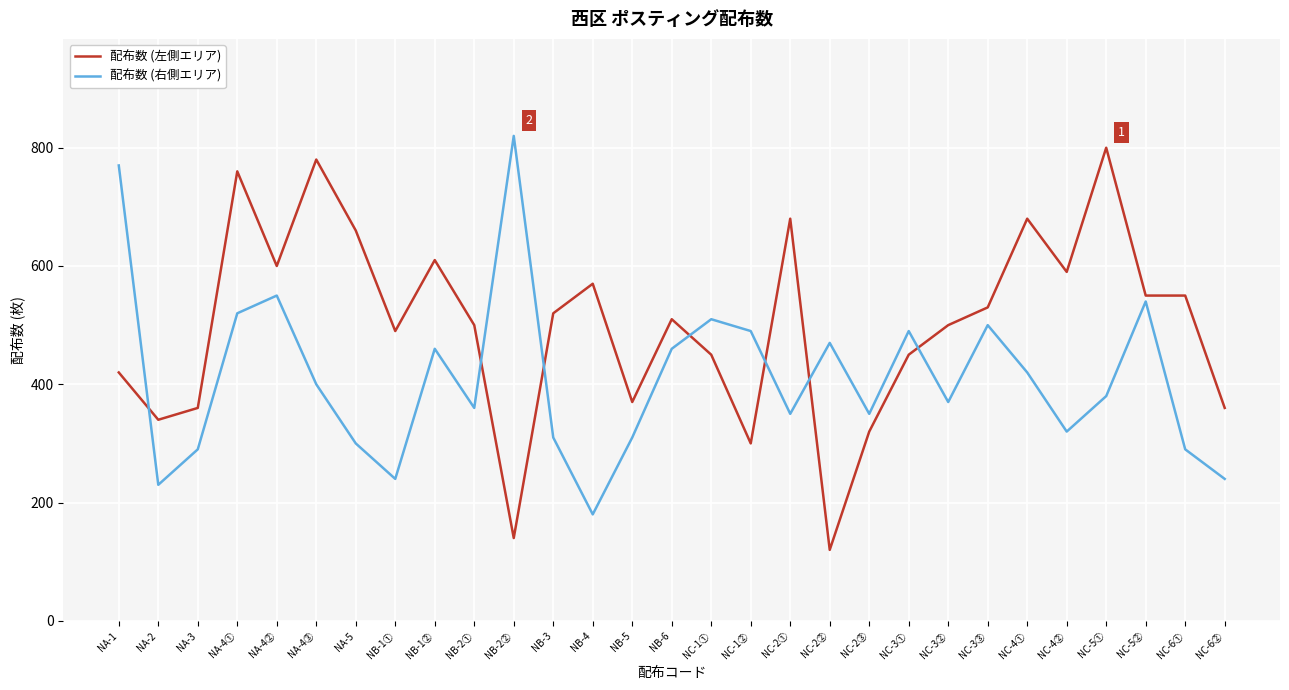

Between NB-1① and NB-3, which series saw the biggest shift?

配布数 (右側エリア)